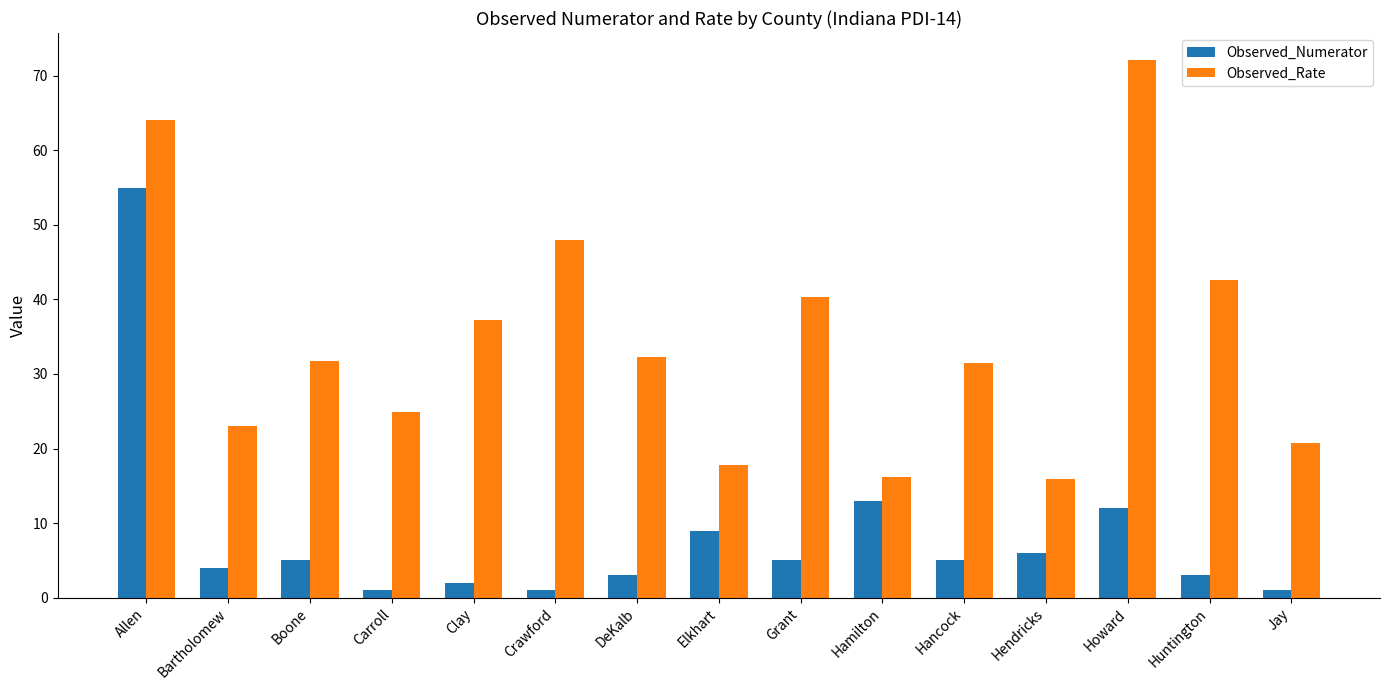

What is the spread (max minus min) of values at Huntington?

39.6